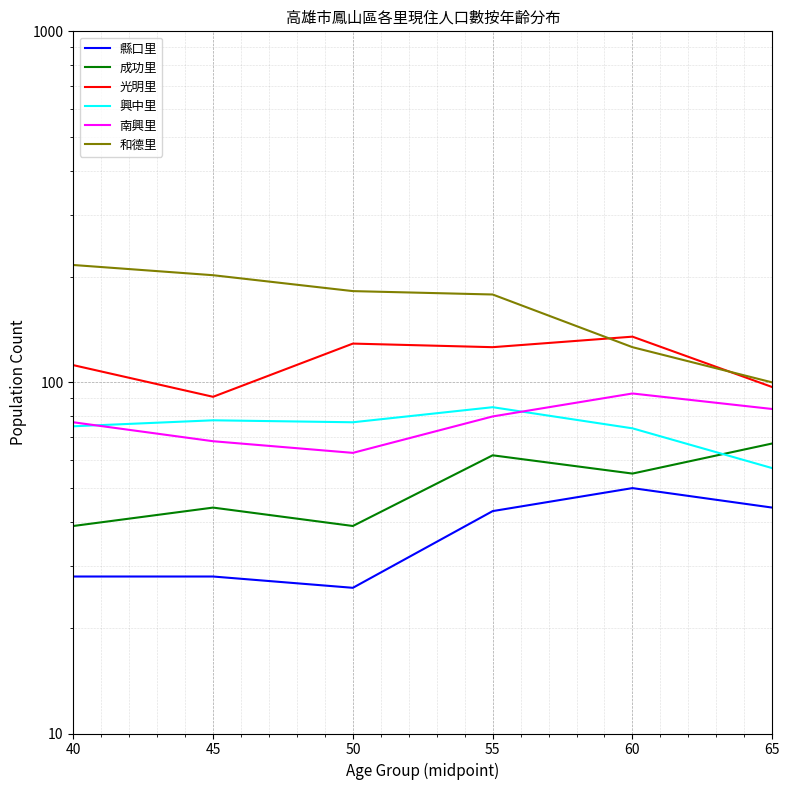

Reading right to left, what are all the values shown in this chart?

縣口里: 65=44	60=50	55=43	50=26	45=28	40=28
成功里: 65=67	60=55	55=62	50=39	45=44	40=39
光明里: 65=97	60=135	55=126	50=129	45=91	40=112
興中里: 65=57	60=74	55=85	50=77	45=78	40=75
南興里: 65=84	60=93	55=80	50=63	45=68	40=77
和德里: 65=100	60=126	55=178	50=182	45=202	40=216